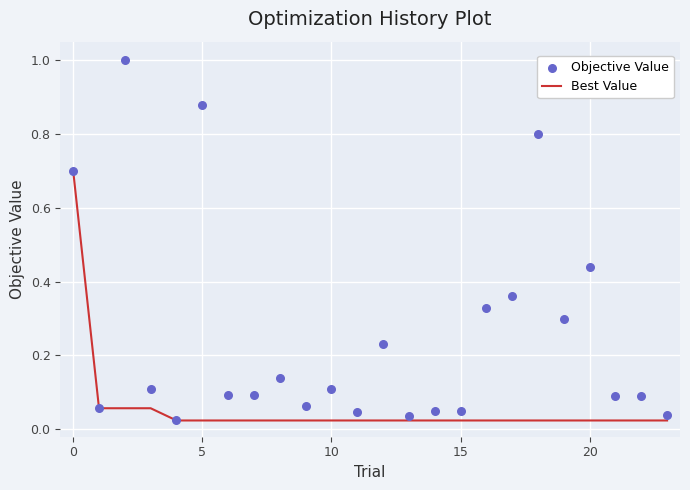

Which series has the largest total across all categories?

Objective Value